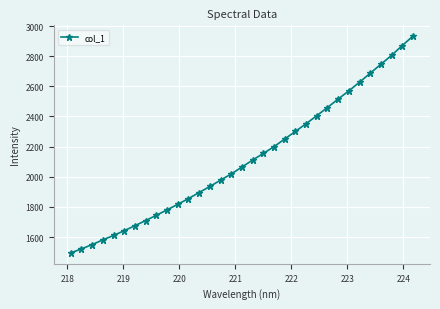

What is the smallest value displayed?

1494.4